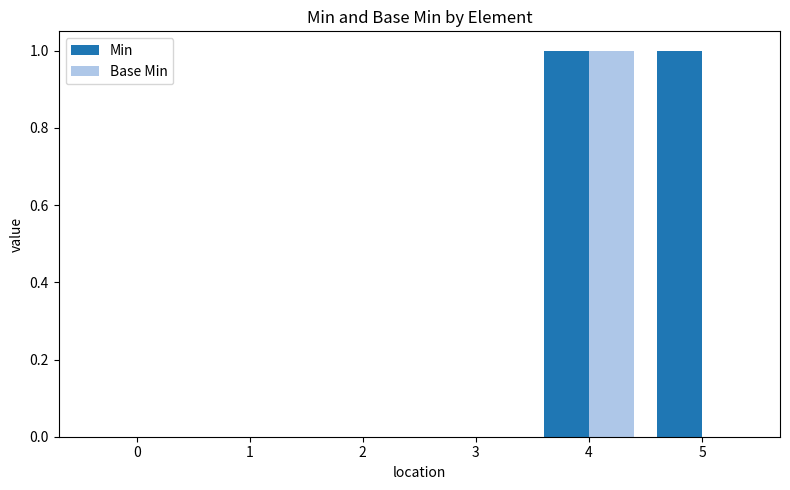

Which category has the highest value in the Base Min series?

4